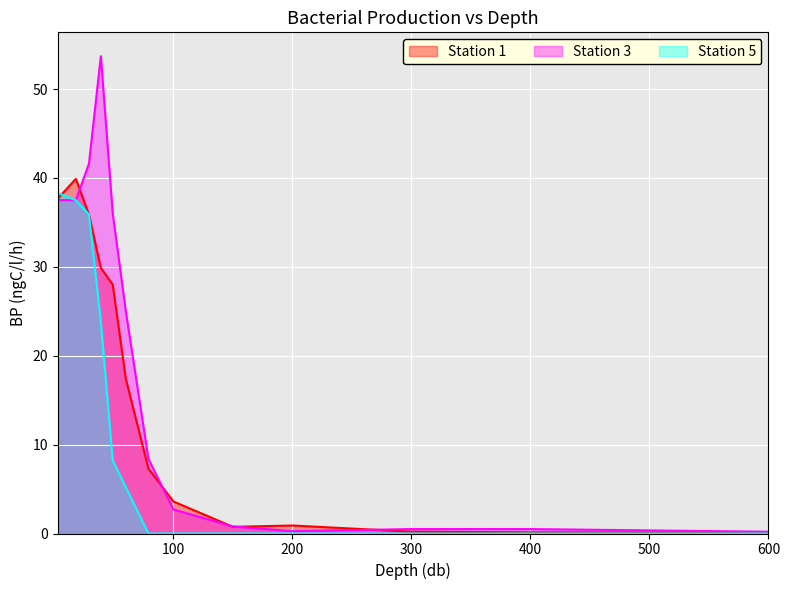

What is the value of the Station 1 point at the 5th from the left?

28.0